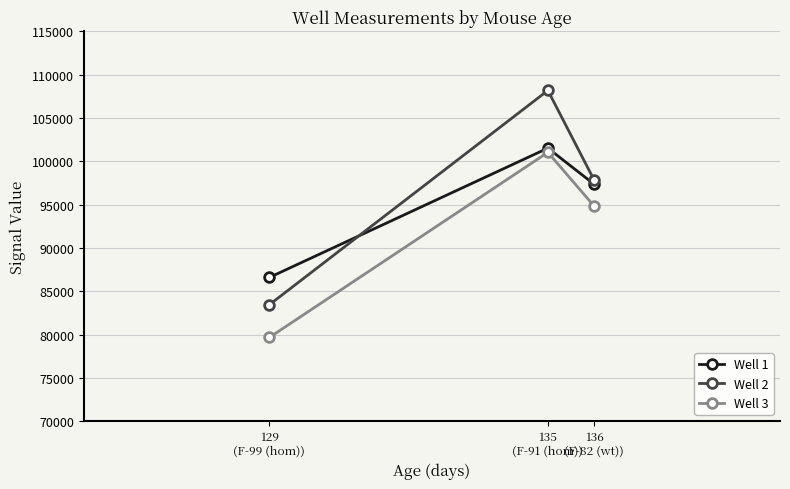

Between 129
(F-99 (hom)) and 135
(F-91 (hom)), which series saw the biggest shift?

Well 2